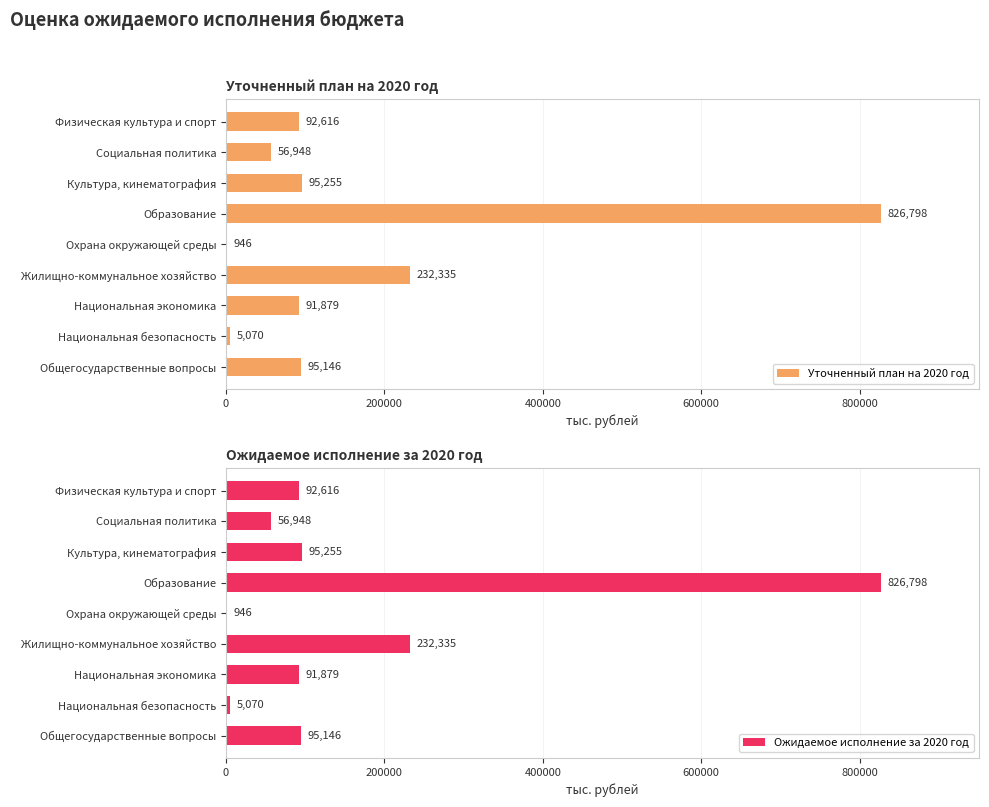

Is it true that Уточненный план на 2020 год equals 95146.4 at Общегосударственные вопросы?

True